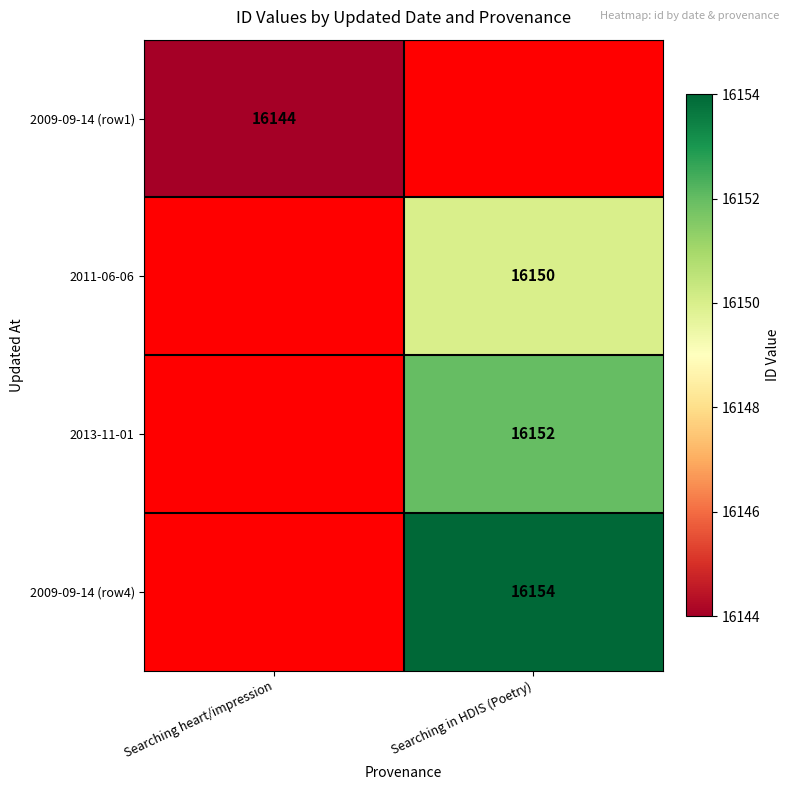

Is it true that 2009-09-14 (row4) equals 16154 at Searching in HDIS (Poetry)?

True